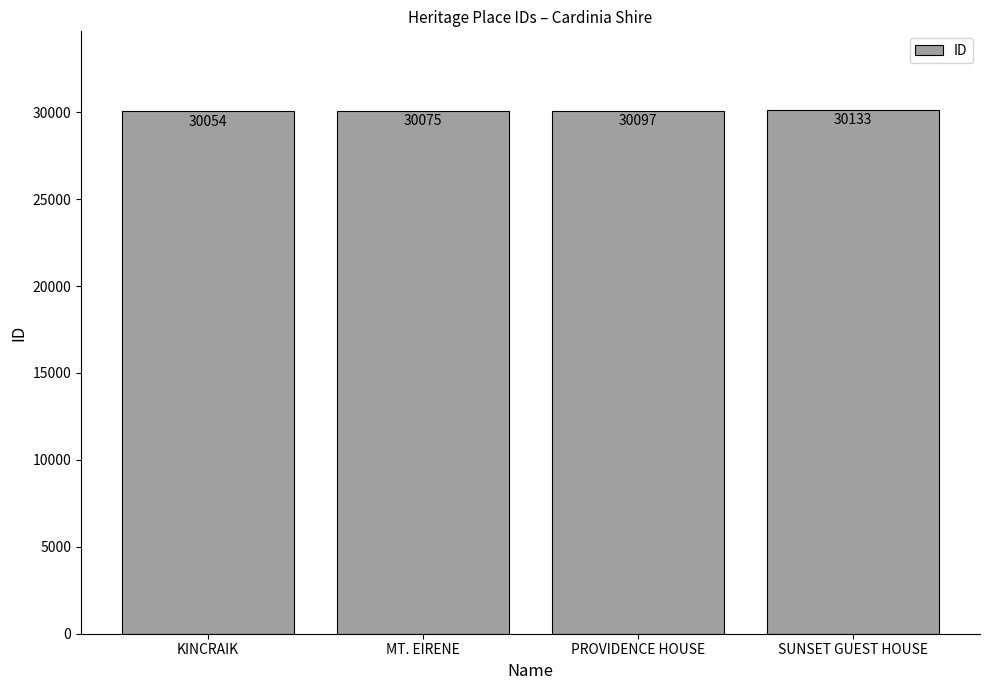

The value at KINCRAIK is 13843. True or false?

False